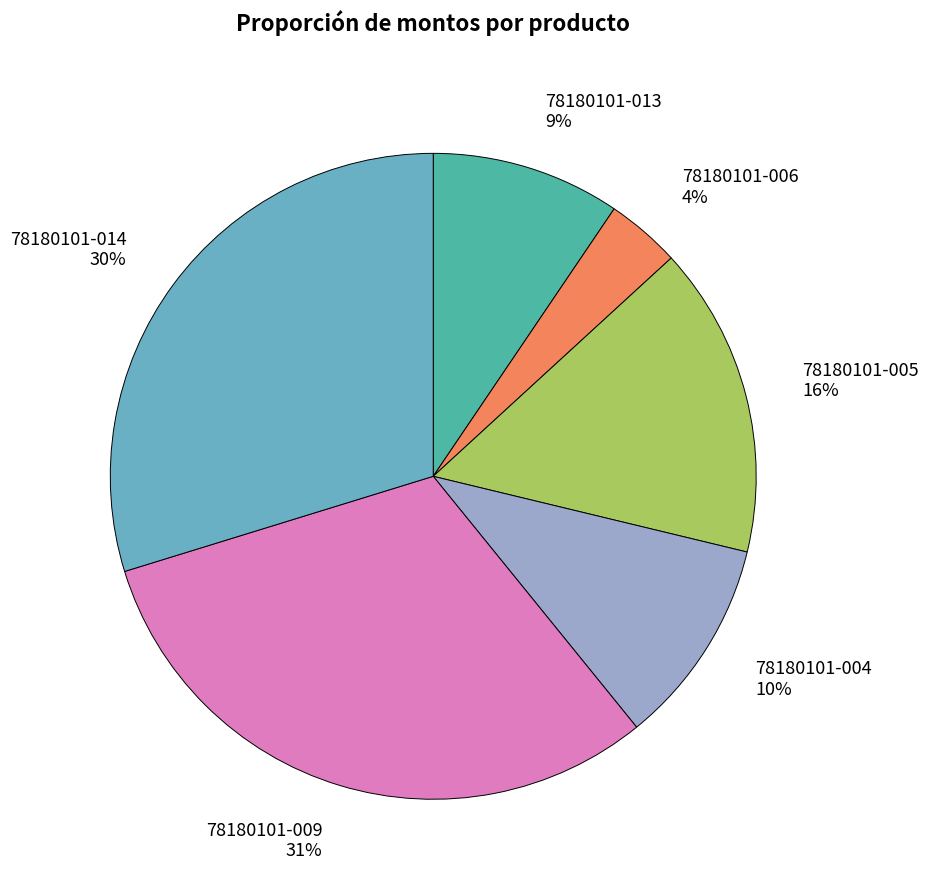

Does 78180101-004 represent more than half of the total?

No